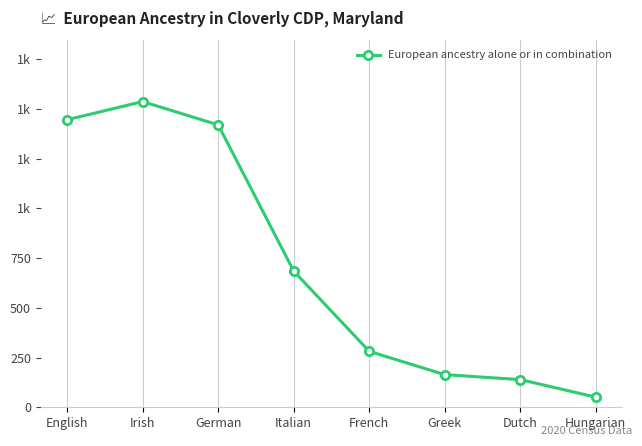

Does the chart have visible grid lines?

Yes